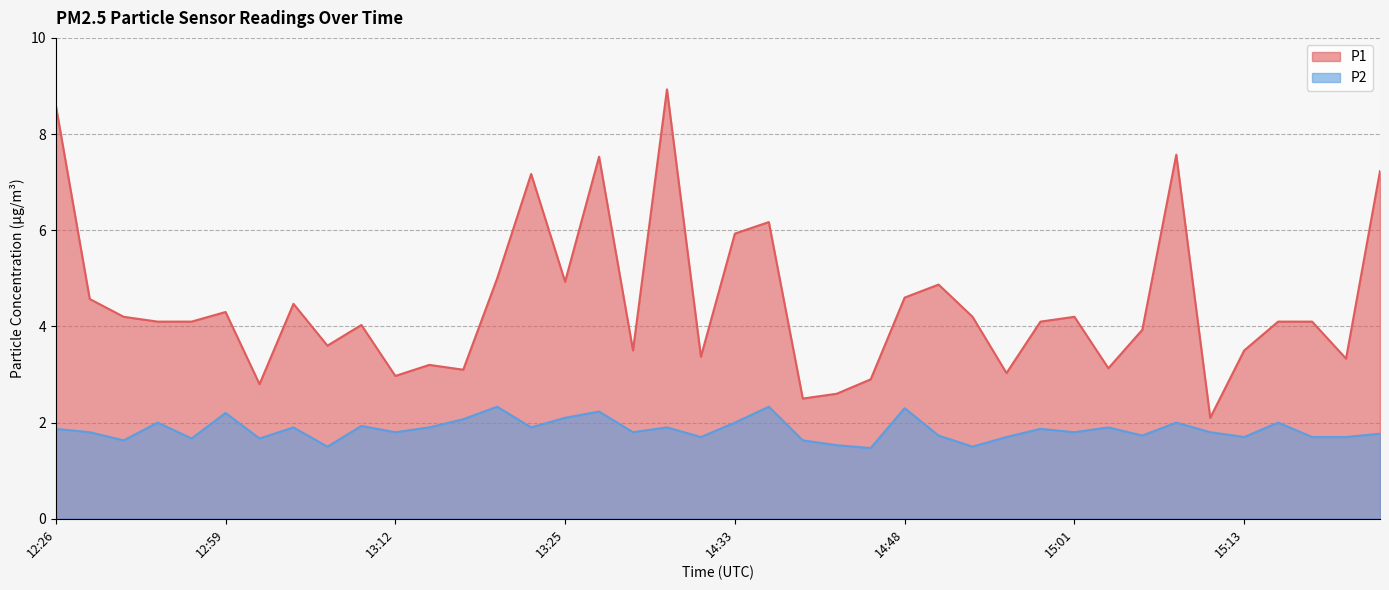

What is the sum of all P2 values?

74.1